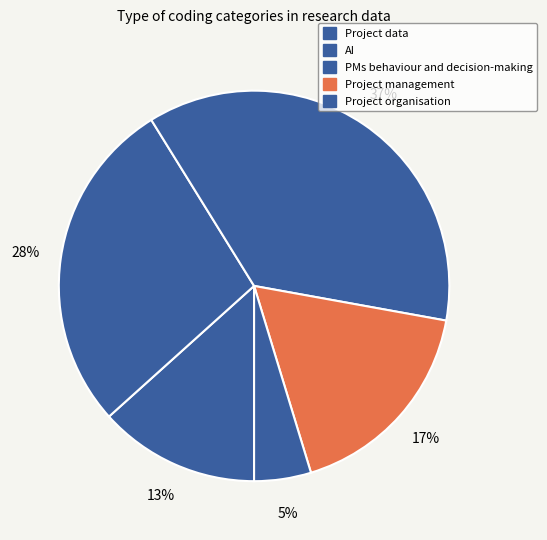

How many segments does this pie chart have?

5